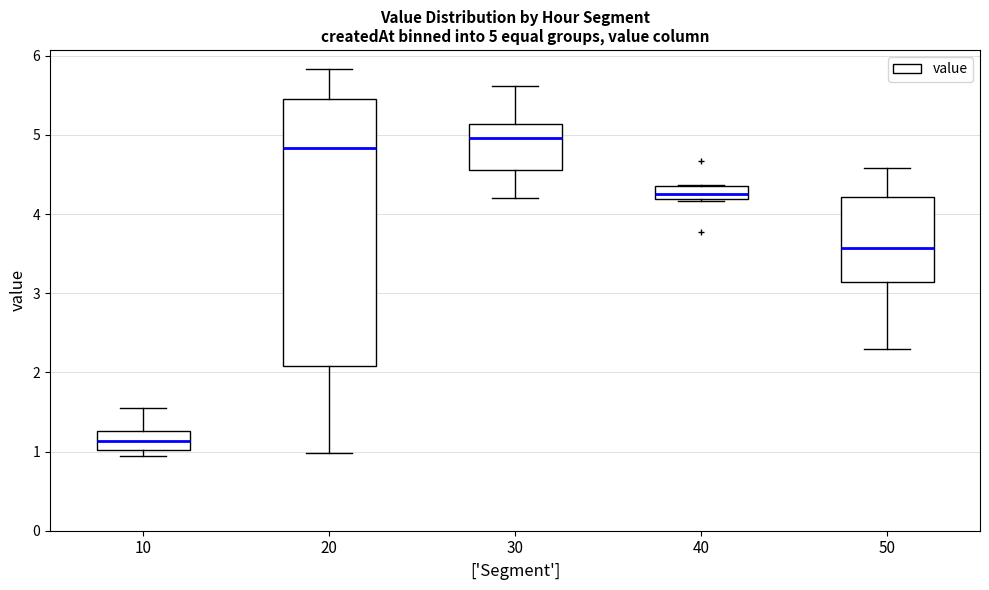

Which box is the tallest, from its lower edge to its upper edge?

20